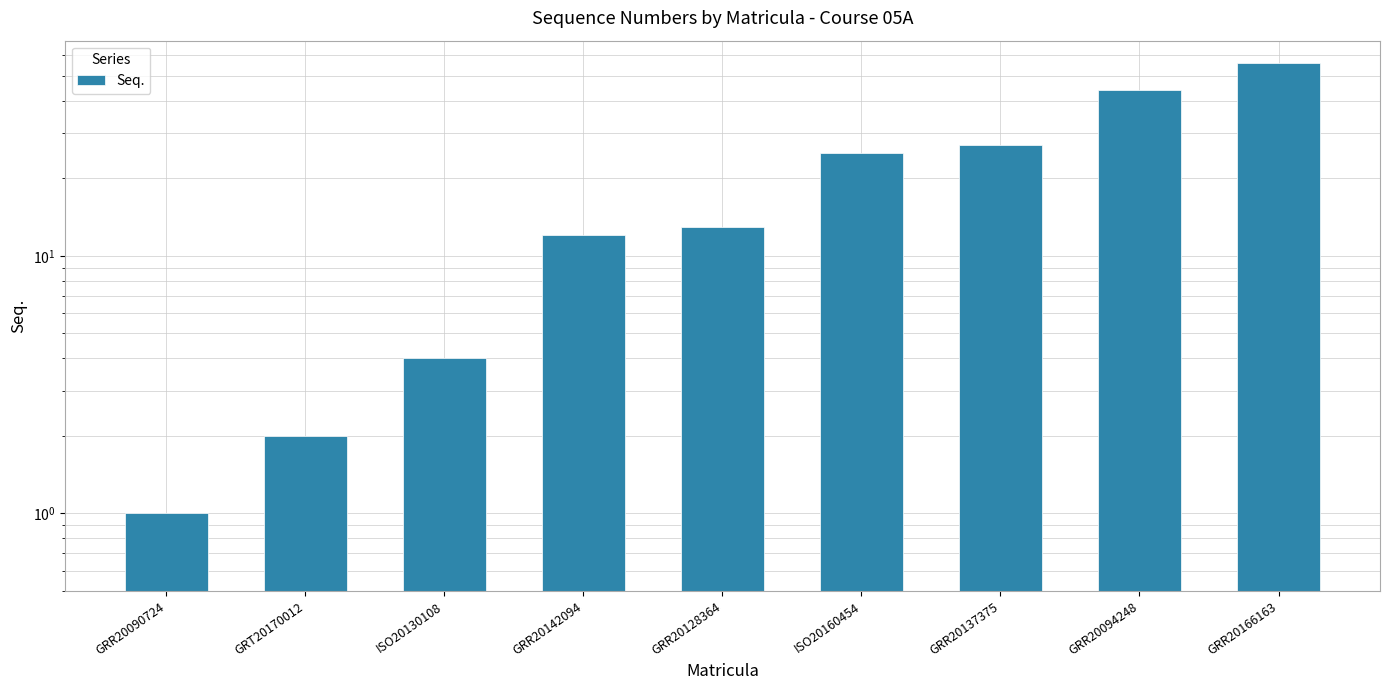

How many distinct data groups are displayed?

1